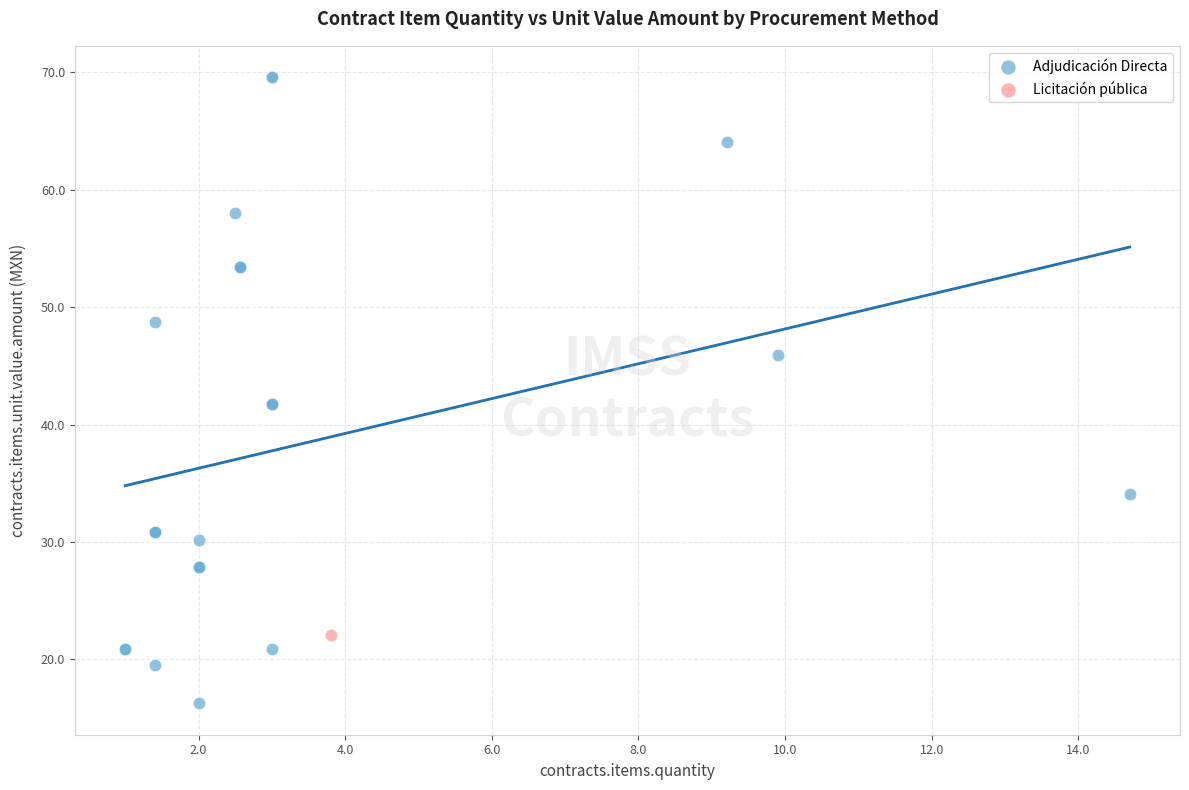

What are all the series names shown in the legend?

Adjudicación Directa, Licitación pública